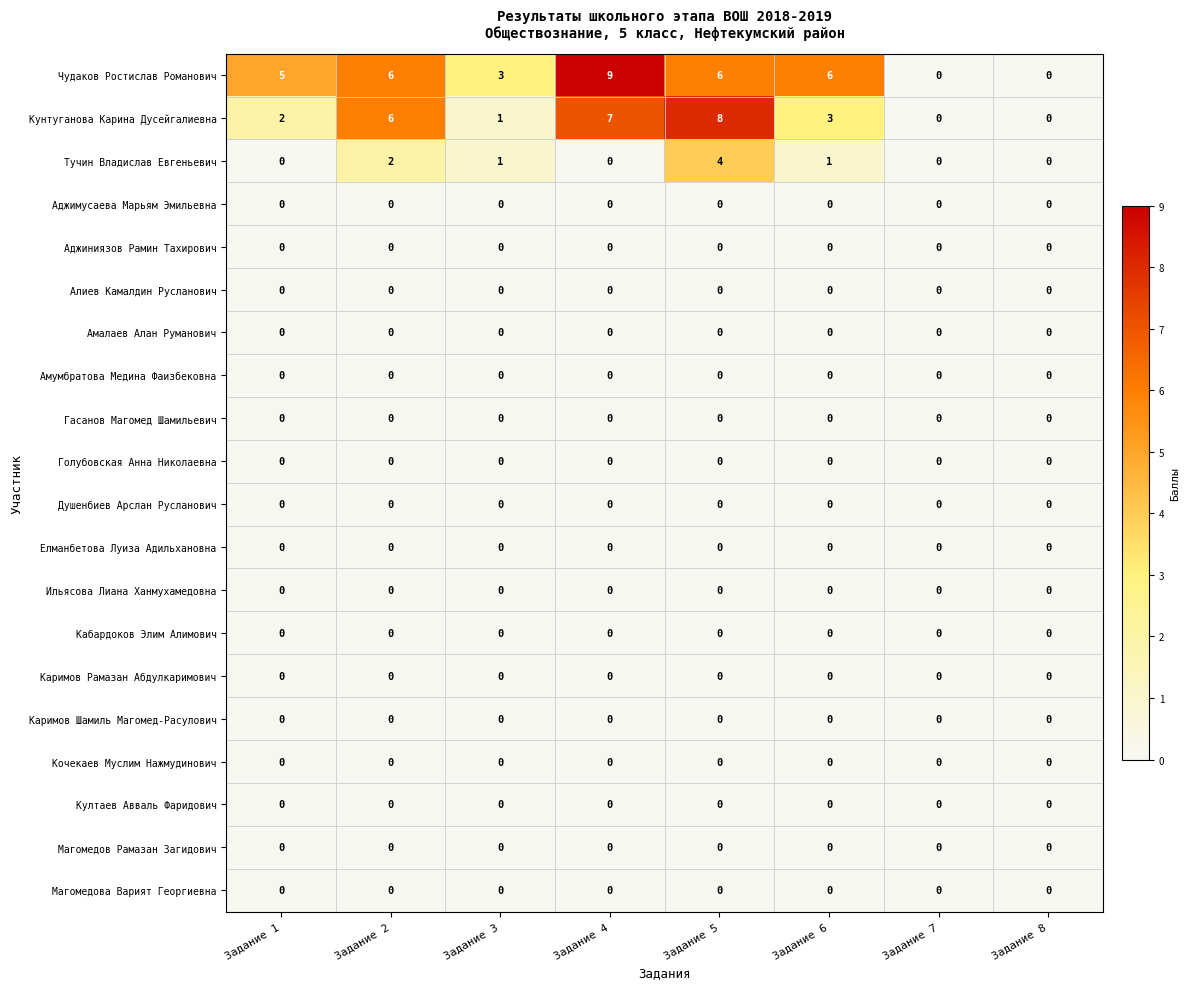

The value of Амумбратова Медина Фаизбековна at Задание 2 is 0. True or false?

True